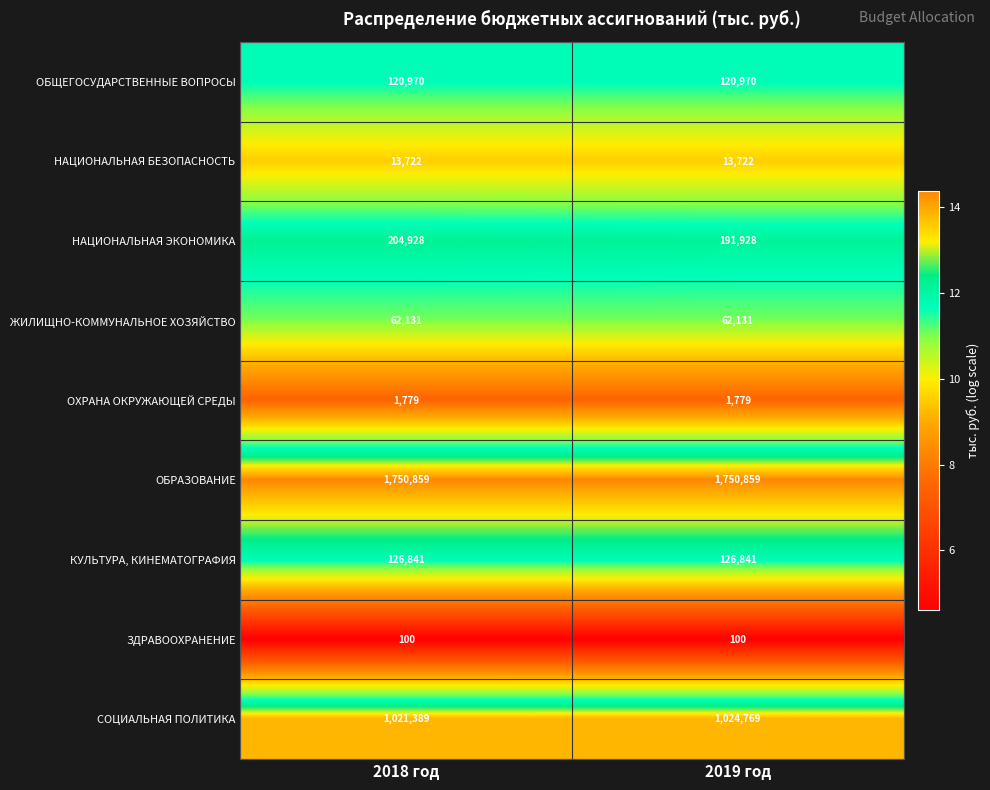

What is the maximum value shown in the chart?

1750859